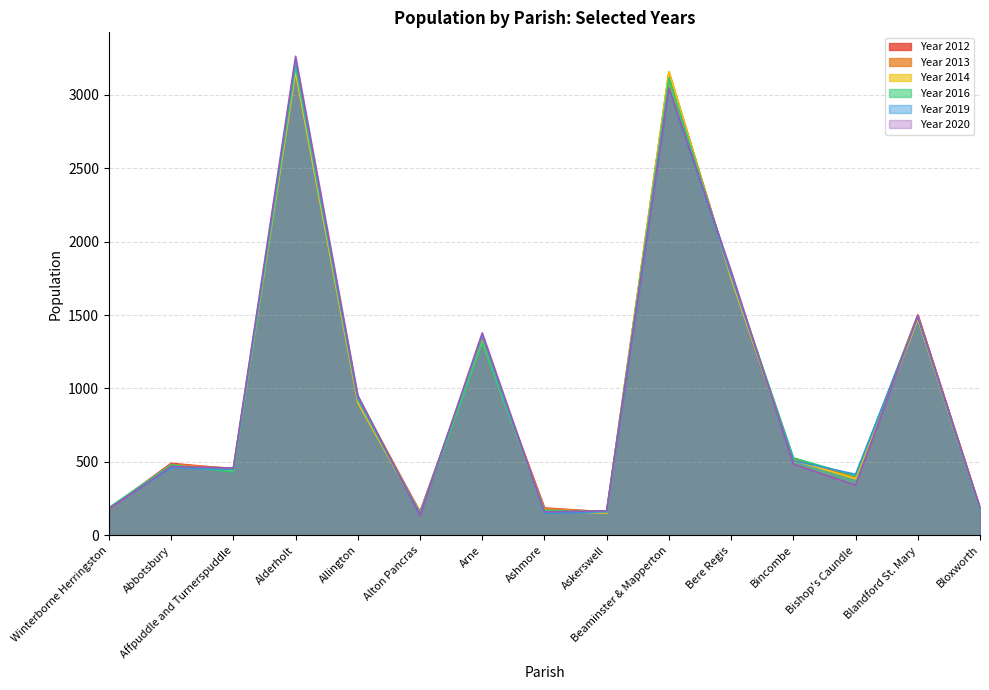

Which series has the largest total across all categories?

Year 2013